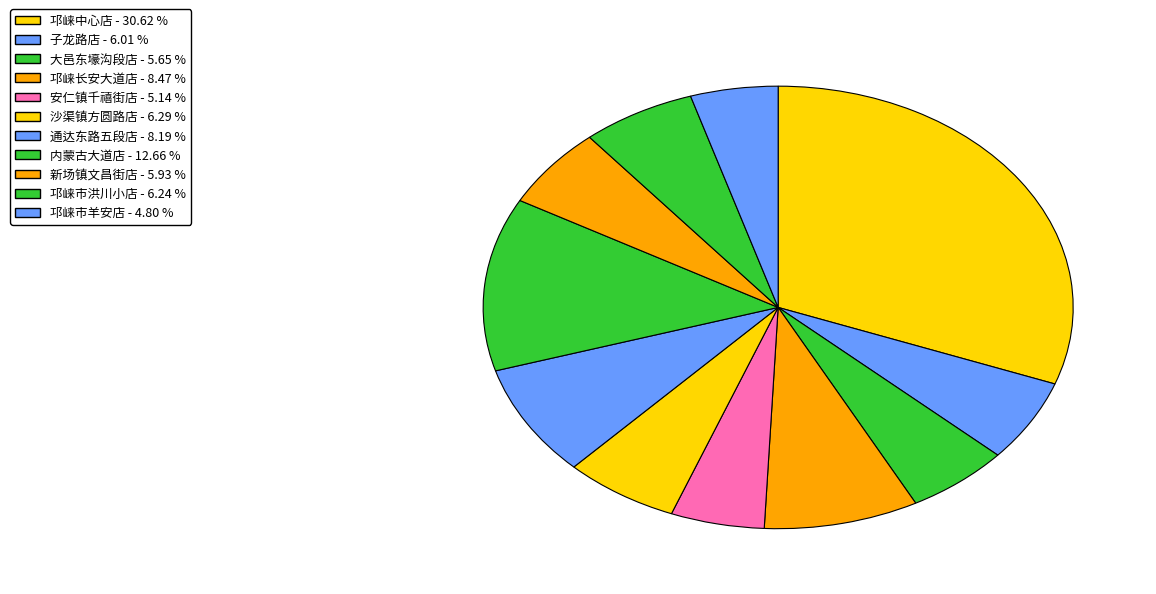

The 大邑东壕沟段店 slice represents 20% of the pie. True or false?

False